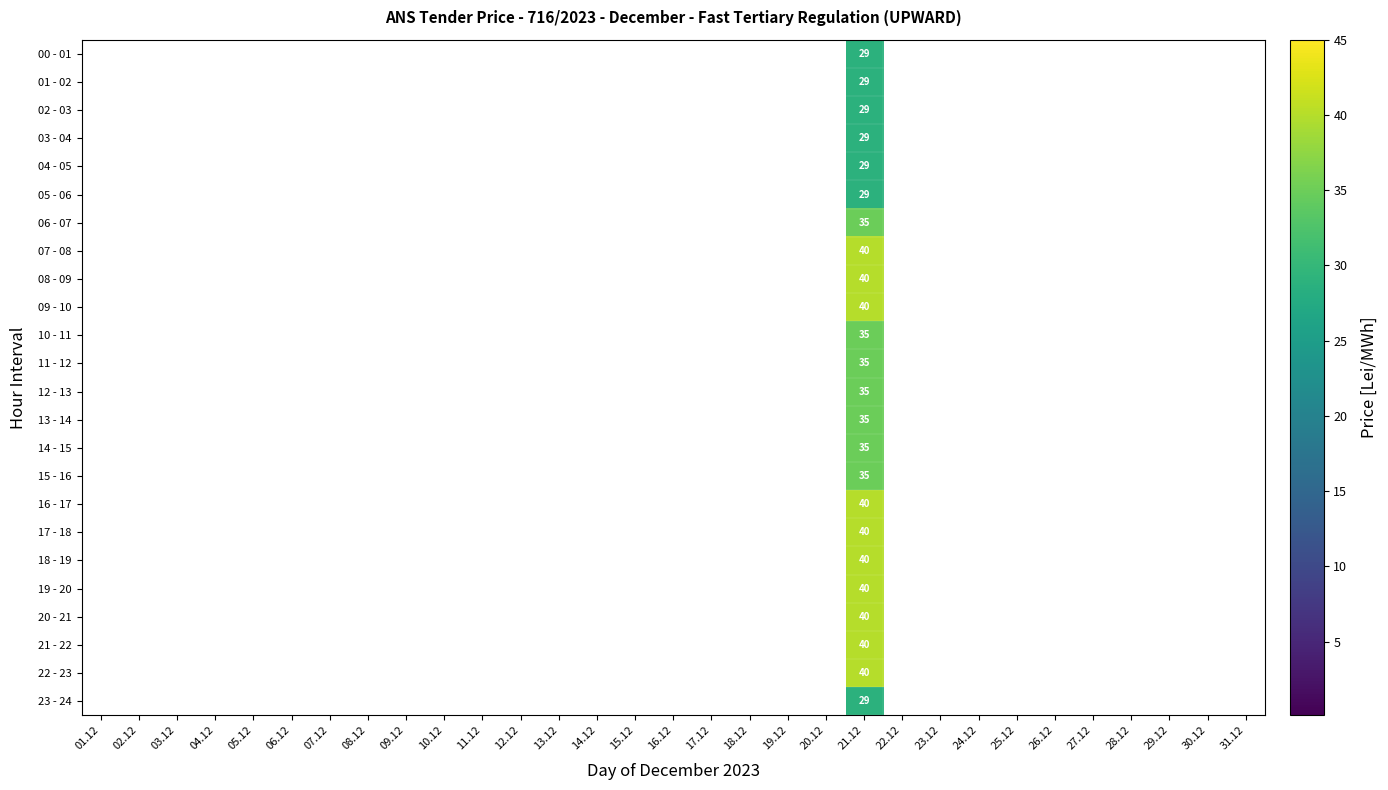

How many data points does each series have?

31